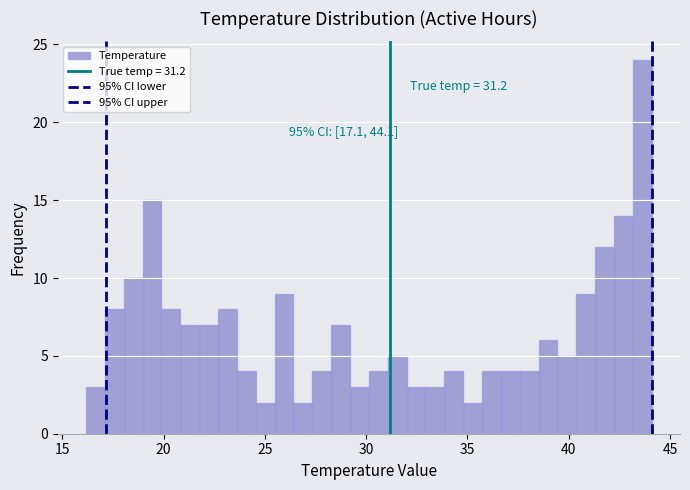

Read against the x-axis, roughly where is the centre of the tallest bar?

43.5